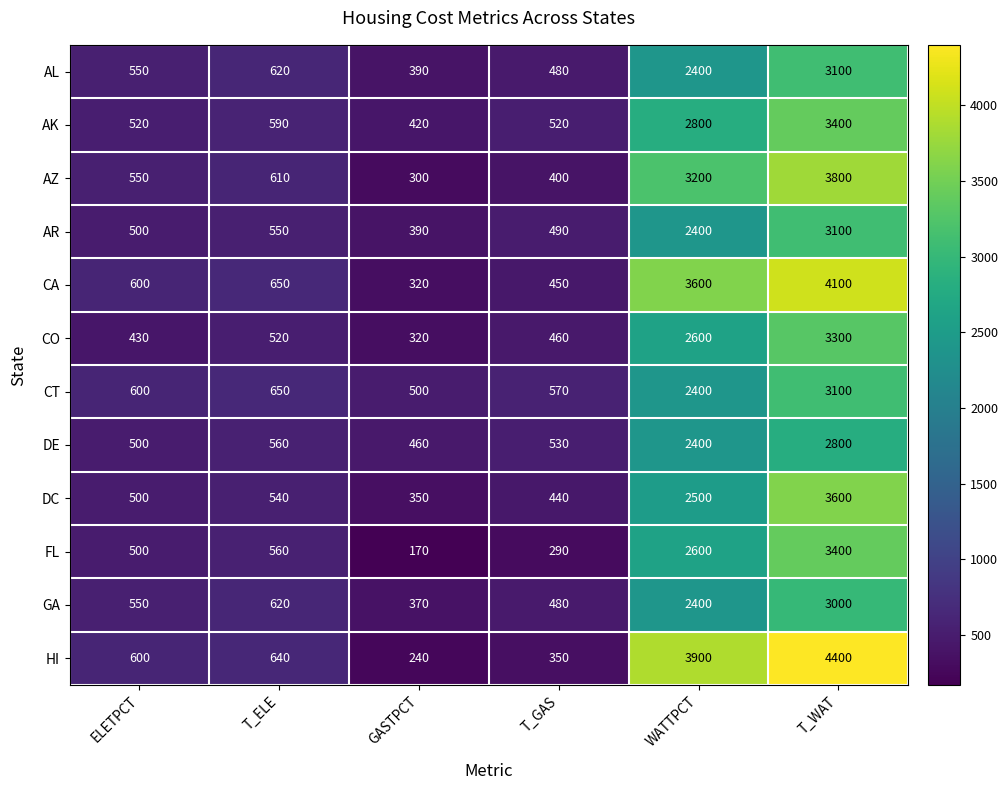

What is the difference between the highest and lowest values at ELETPCT?

170